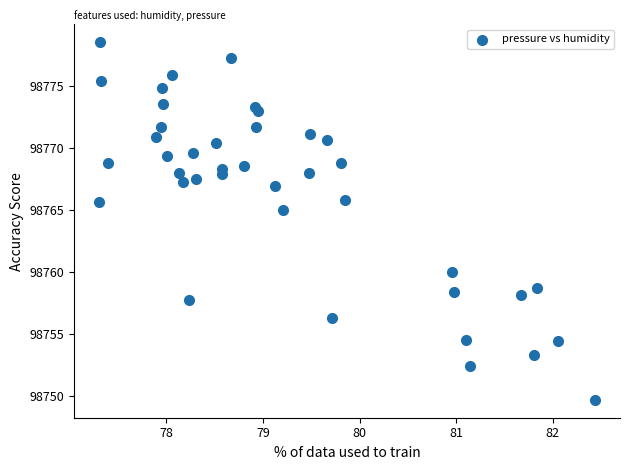

What Y value in the scatter plot is closest to 98764?

98765.0